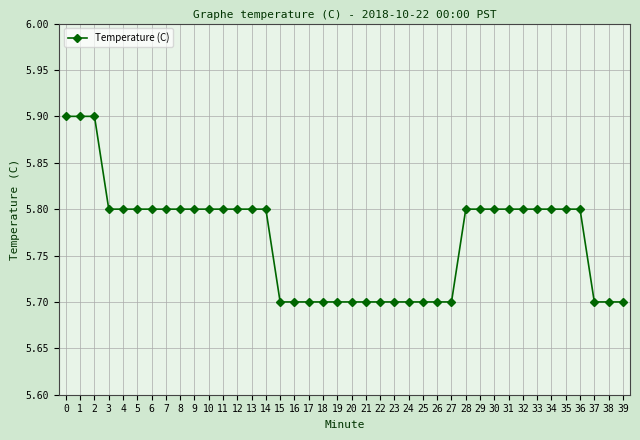

How many values are between 5 and 6?

40